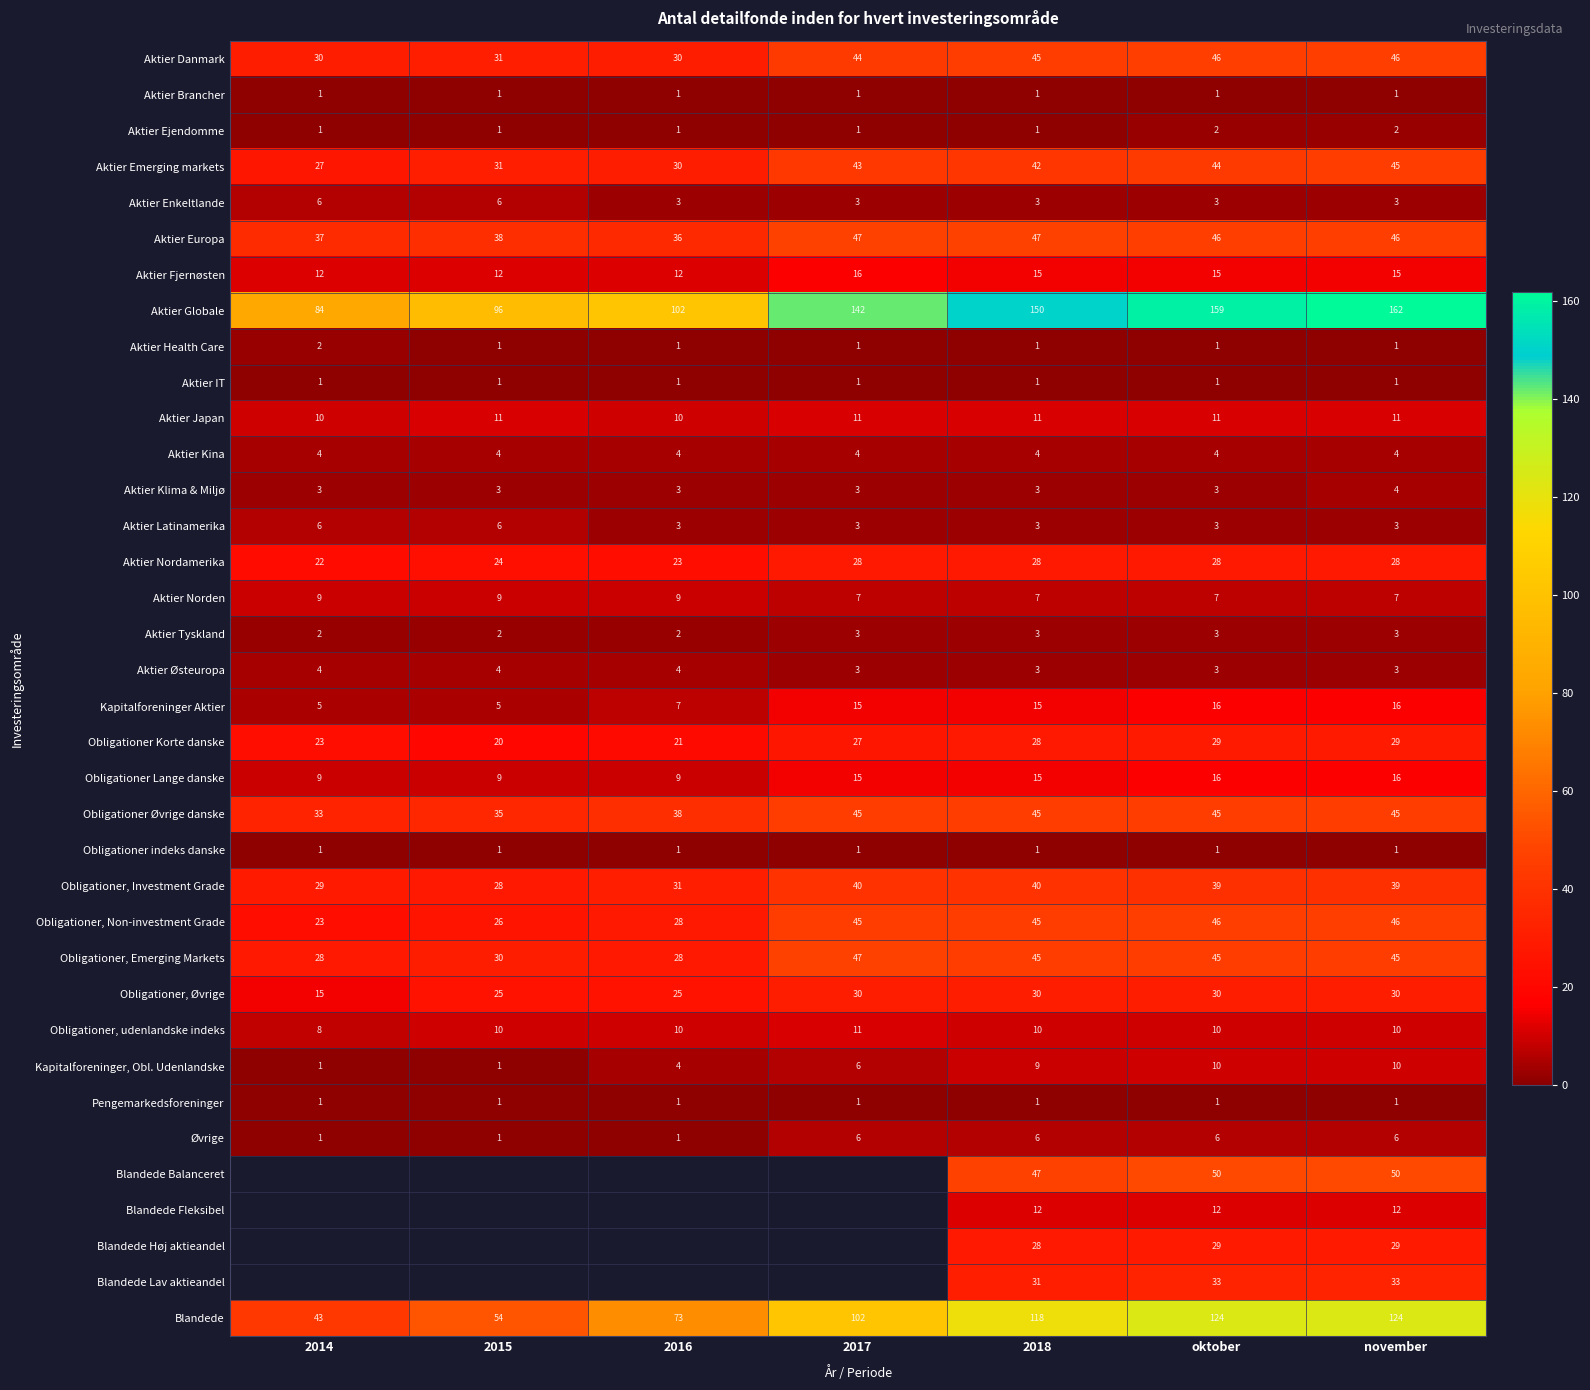

The value of Obligationer, udenlandske indeks at 2018 is 5. True or false?

False